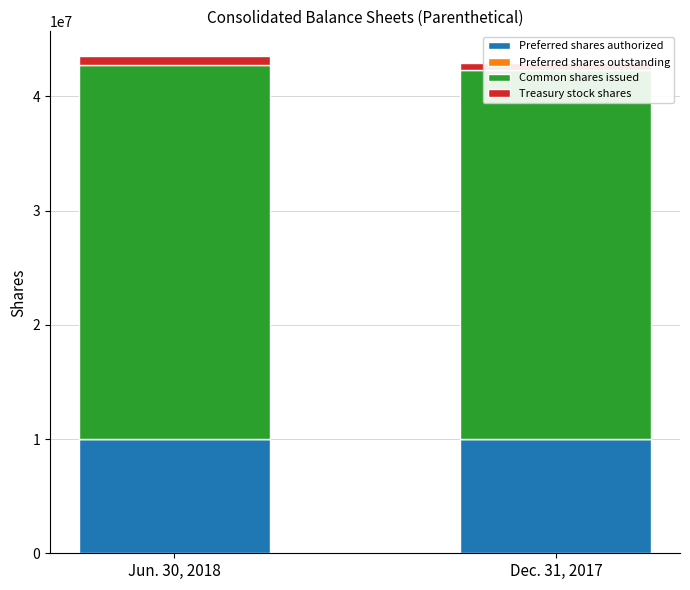

Which series has the widest spread of values?

Common shares issued